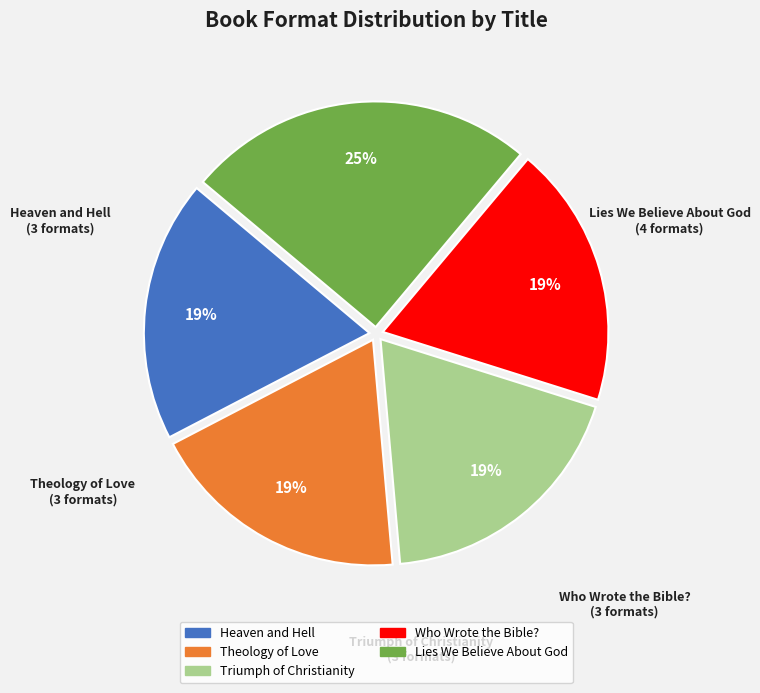

Does Triumph of Christianity represent more than half of the total?

No